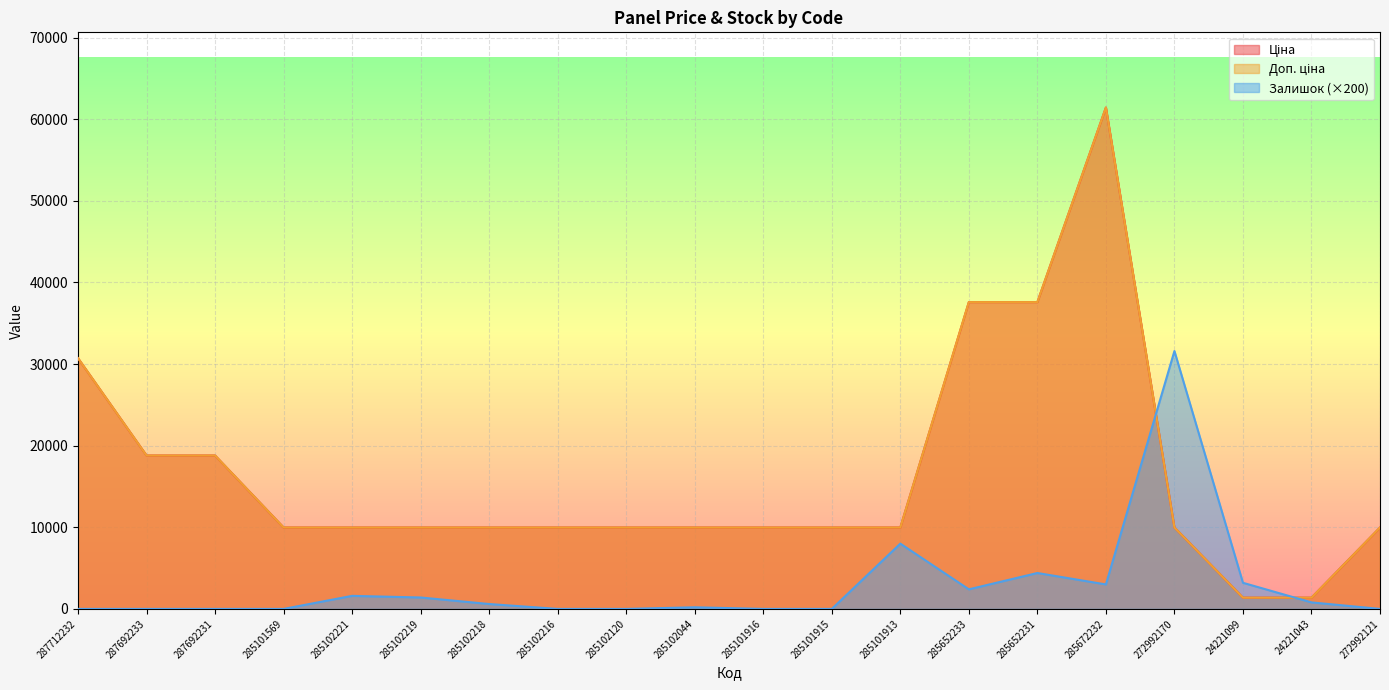

What is the maximum value shown in the chart?

61434.3